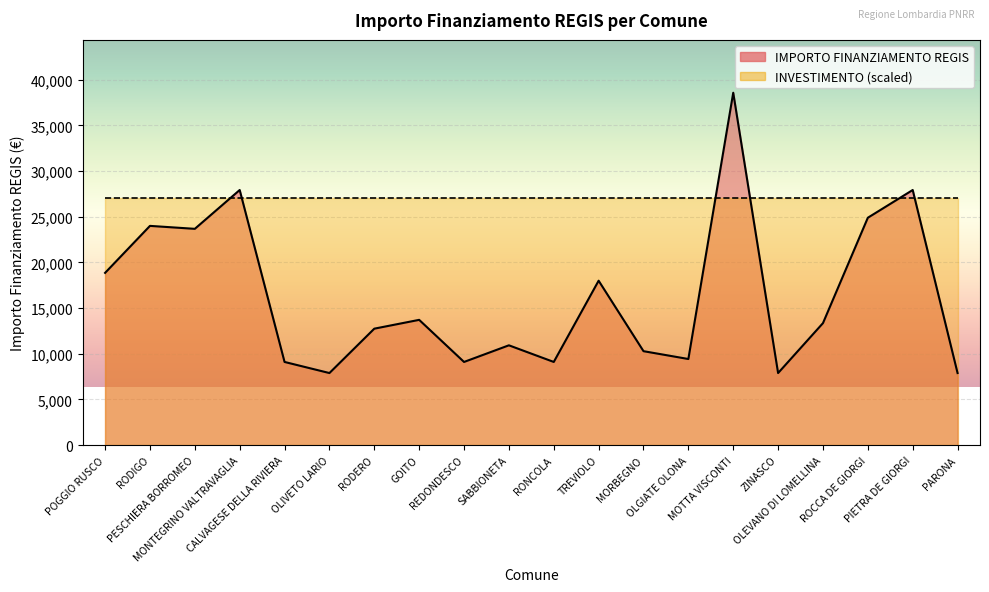

Reading left to right, transcribe all the data shown in this chart.

18854	23996	23673	27922	9105	7891	12747	13712	9105	10926	9105	17997	10284	9427	38565	7891	13354	24887	27922	7891